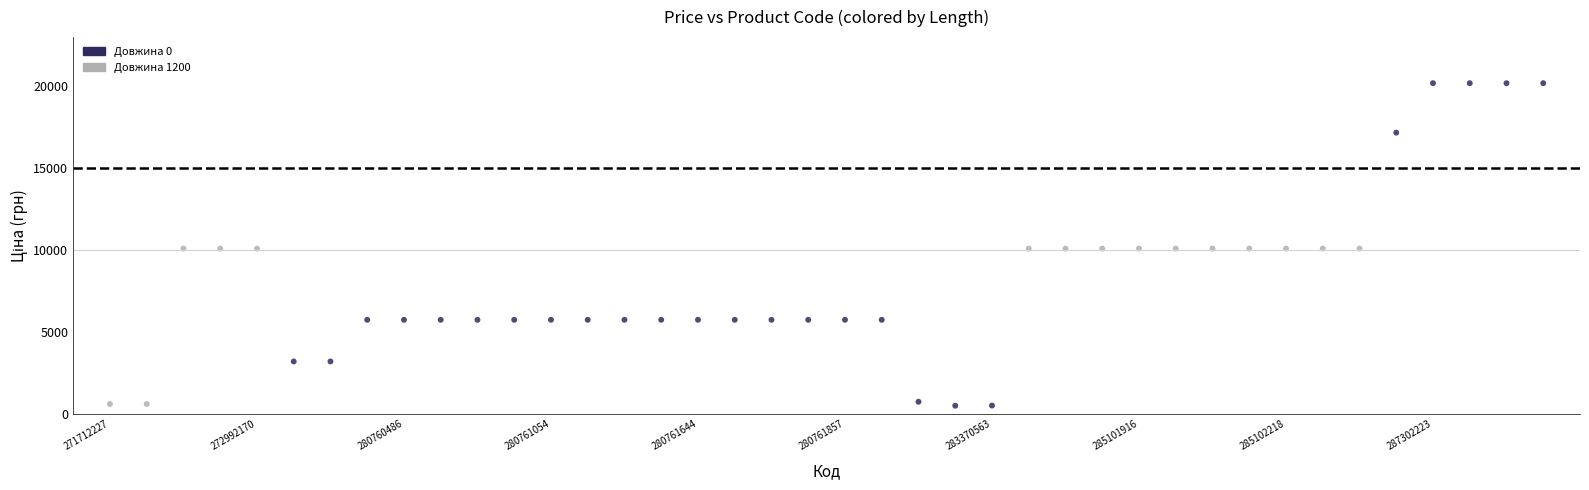

What is the range of Y values (max minus min)?

19695.2